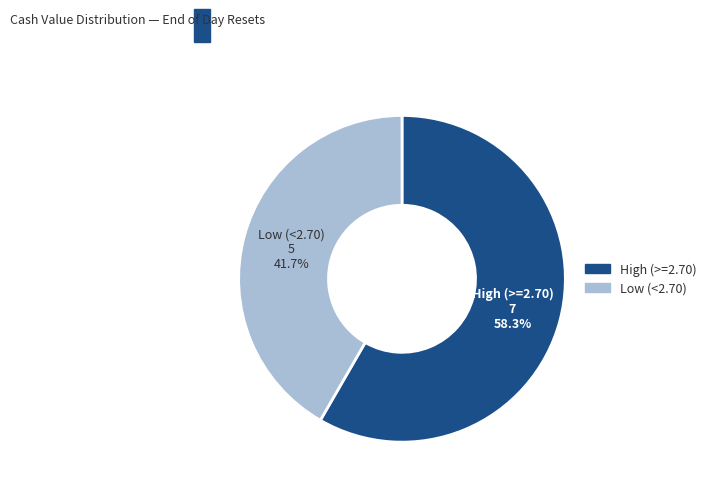

Count the number of slices in the pie.

2